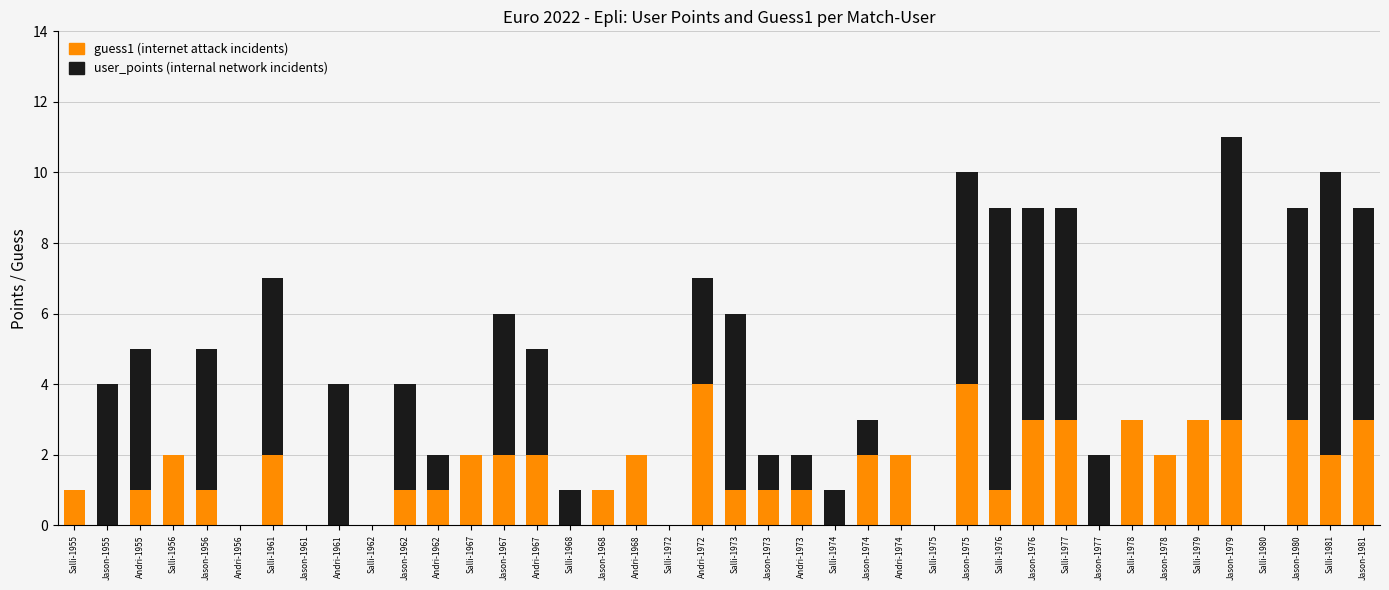

What is the total value across all series at Andri-1962?

2